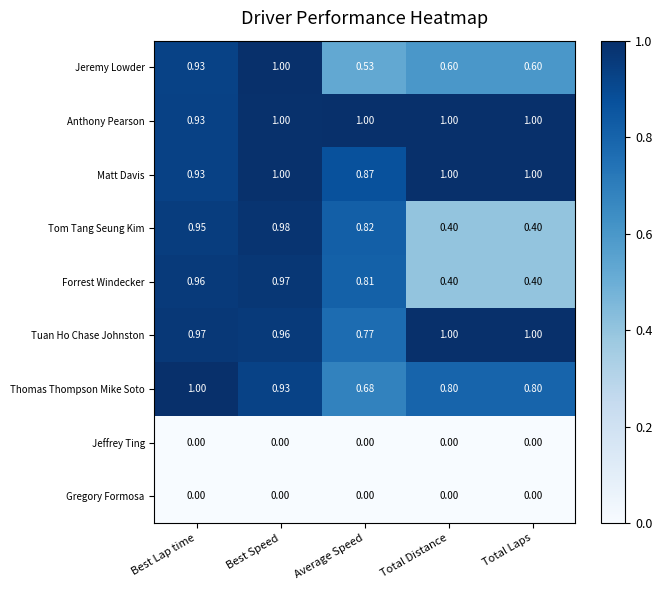

Between Best Speed and Average Speed, which series saw the biggest shift?

Jeremy Lowder